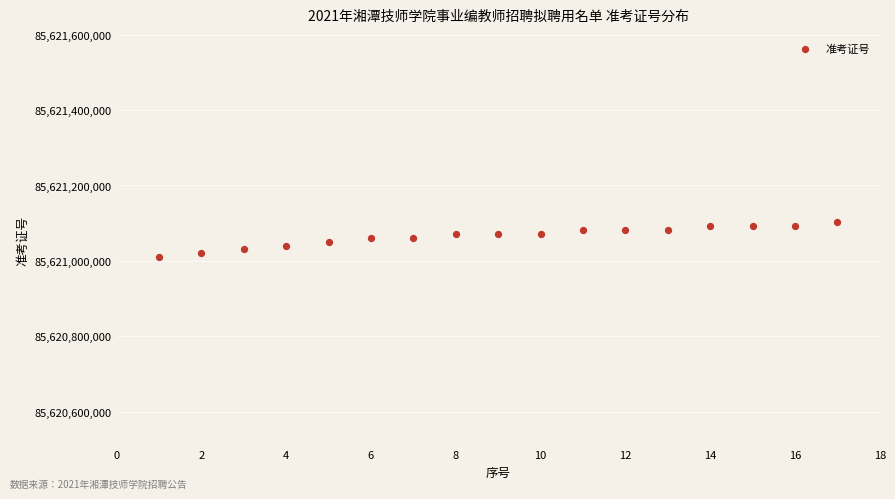

What is the range of Y values (max minus min)?

91813